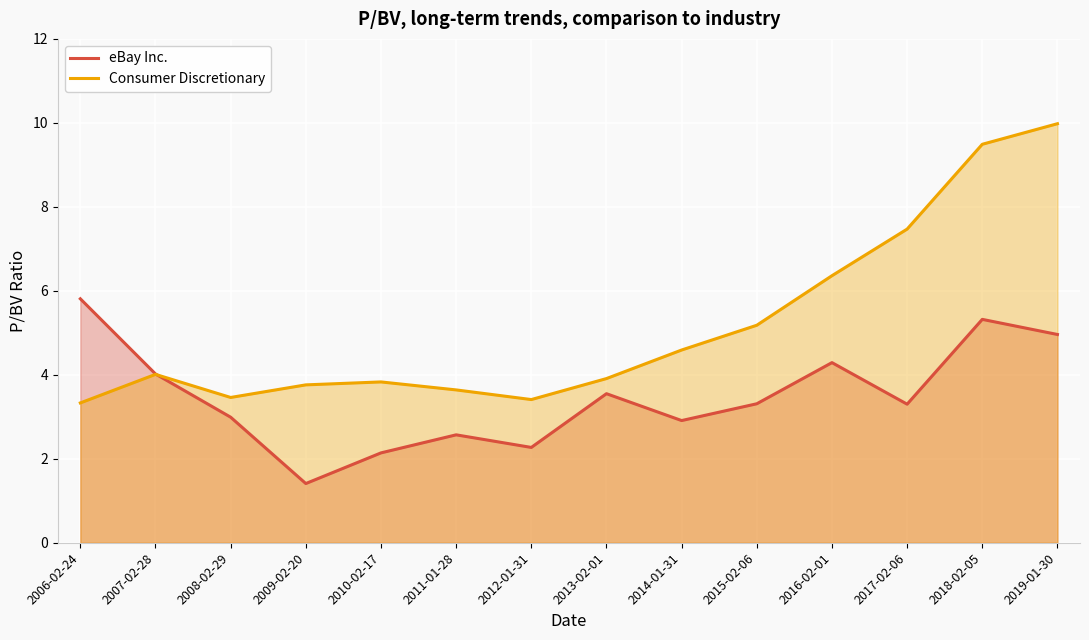

What are all the series names shown in the legend?

eBay Inc., Consumer Discretionary